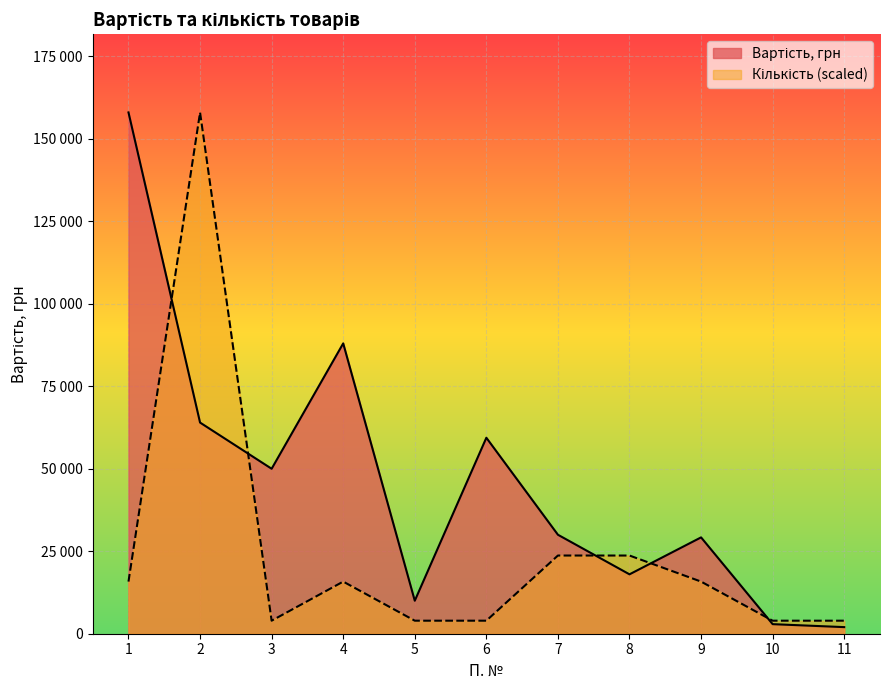

List the series in order of their peak value, lowest first.

Вартість, грн, Кількість